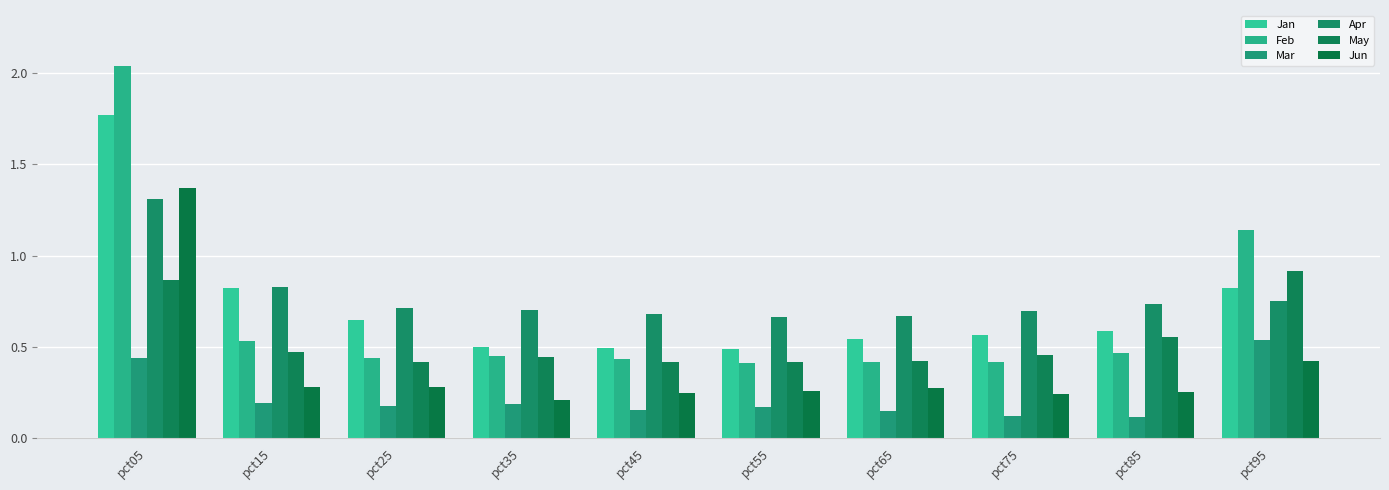

What is the value of the Mar bar at the 9th from the left?

0.1